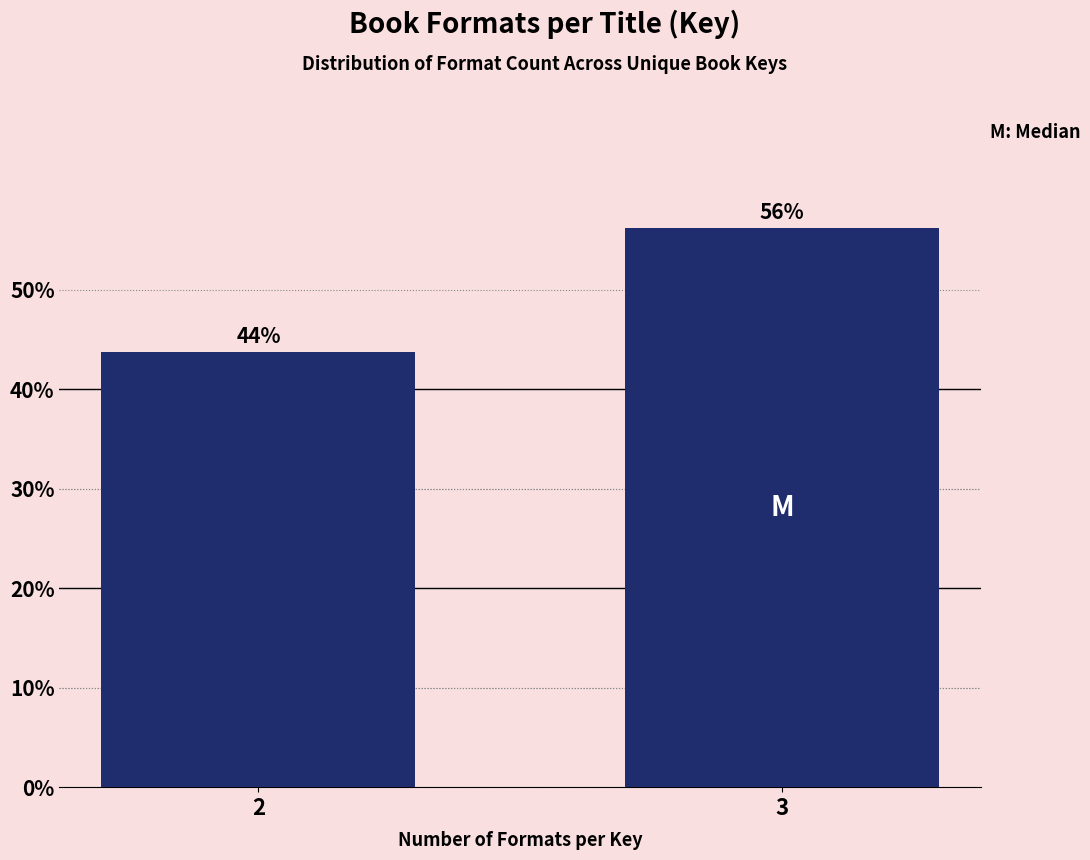

Rank the categories by value from highest to lowest.

3, 2